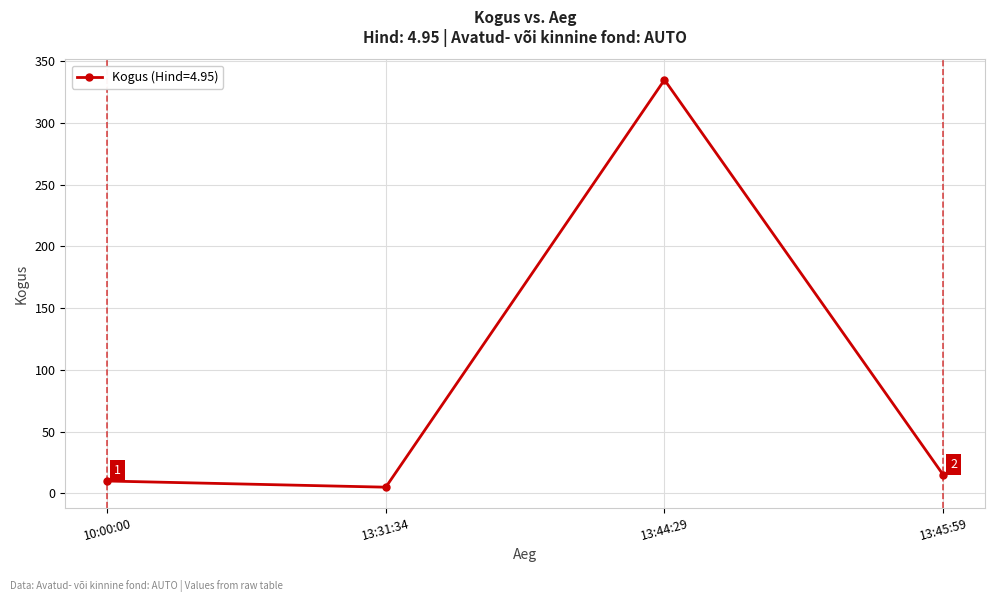

What is the label of the 3rd point from the left?

13:44:29